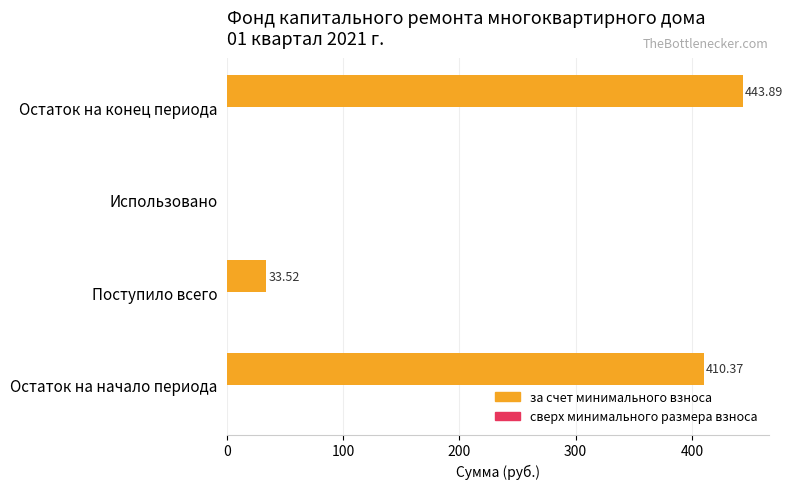

What is the change in value from Поступило всего to Остаток на конец периода?

+410.4